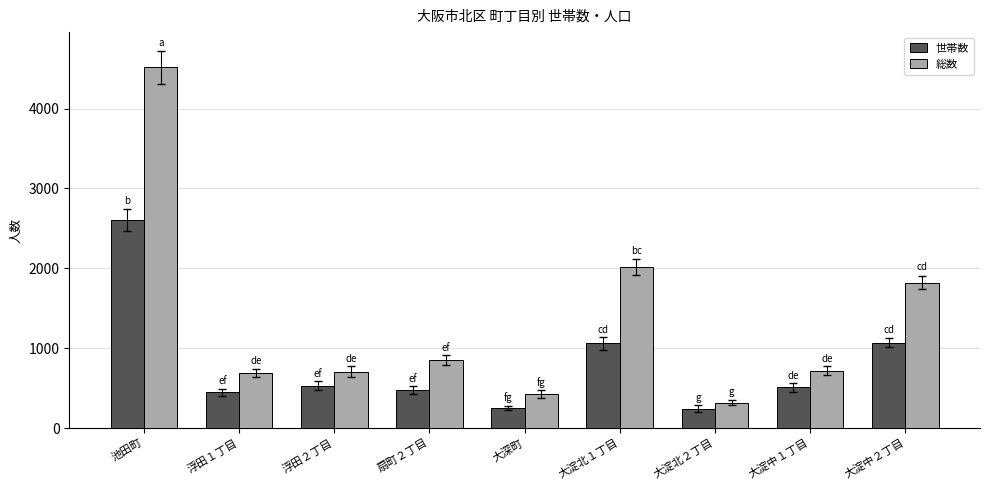

What is the sum of all 世帯数 values?

7192